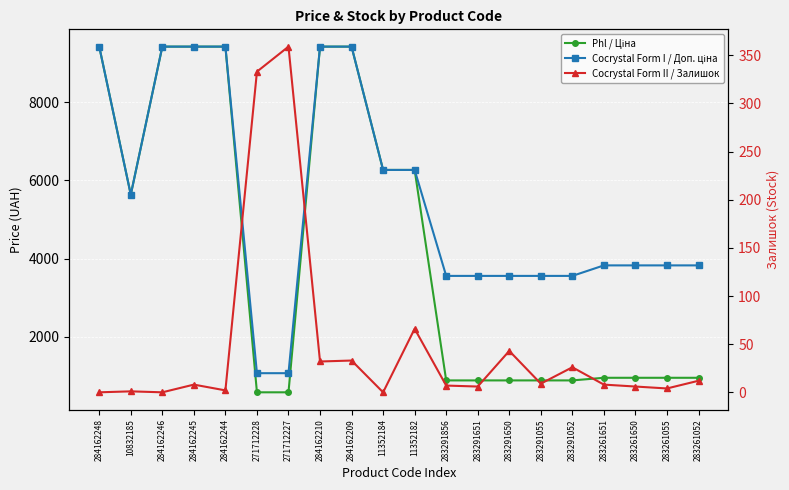

What are all the series names shown in the legend?

Phl / Ціна, Cocrystal Form I / Доп. ціна, Cocrystal Form II / Залишок